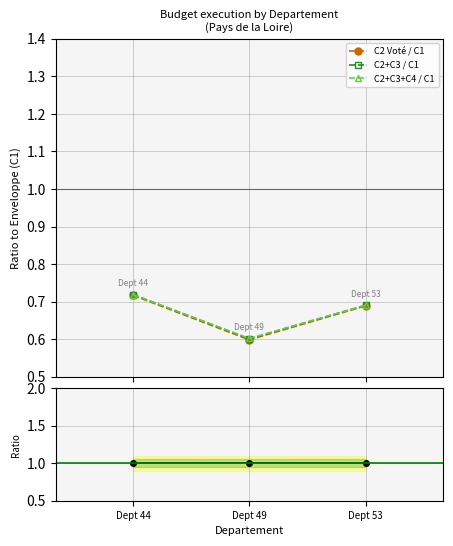

Reading left to right, extract all data points from this chart.

C2 Voté / C1: Dept 44=0.7	Dept 49=0.6	Dept 53=0.7
C2+C3 / C1: Dept 44=0.7	Dept 49=0.6	Dept 53=0.7
C2+C3+C4 / C1: Dept 44=0.7	Dept 49=0.6	Dept 53=0.7
(C2+C3+C4)/C2: Dept 44=1.0	Dept 49=1.0	Dept 53=1.0